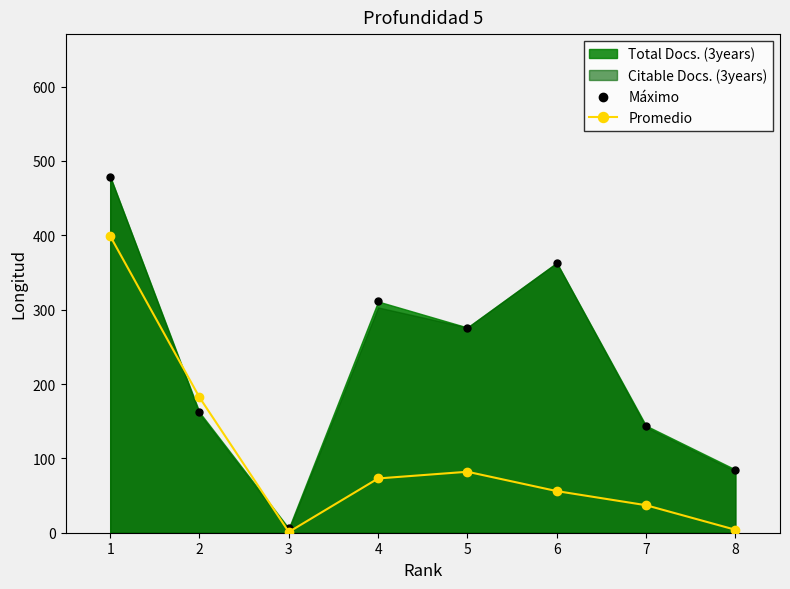

Which series has the largest total across all categories?

Máximo